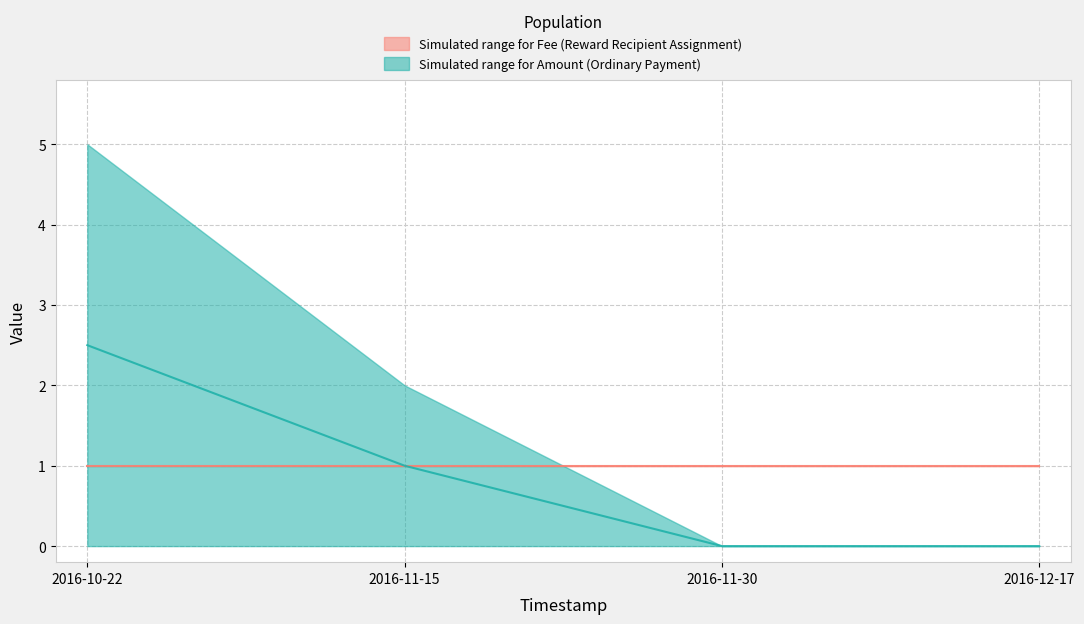

Between 2016-11-30 and 2016-11-15, which is larger?

2016-11-15